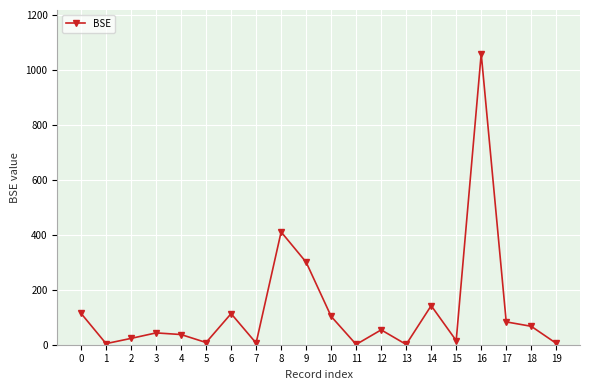

What is the difference between the second highest and minimum values?

409